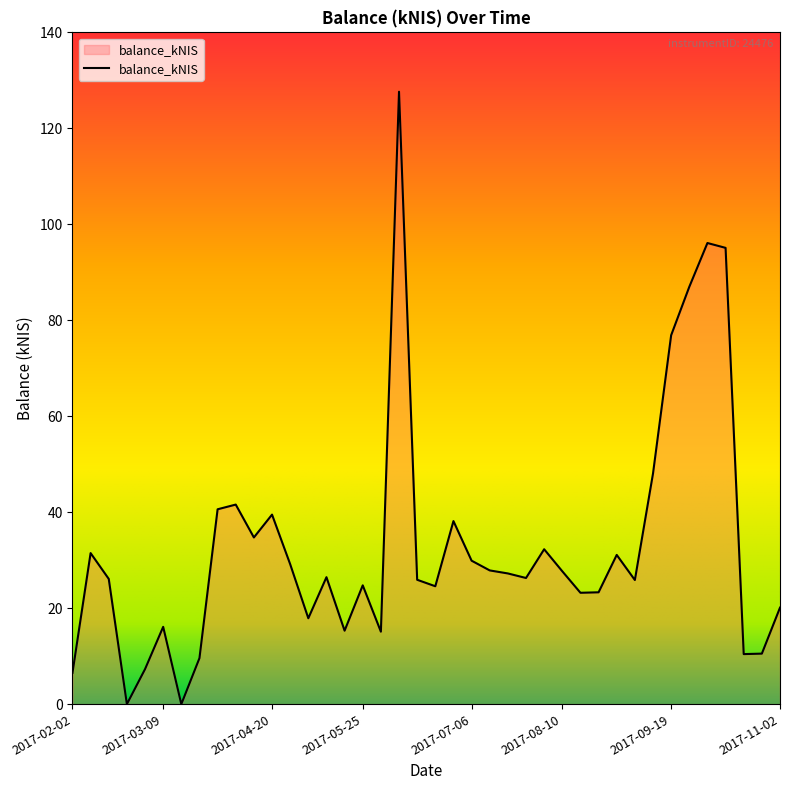

What is the difference between the maximum and minimum values?

127.6